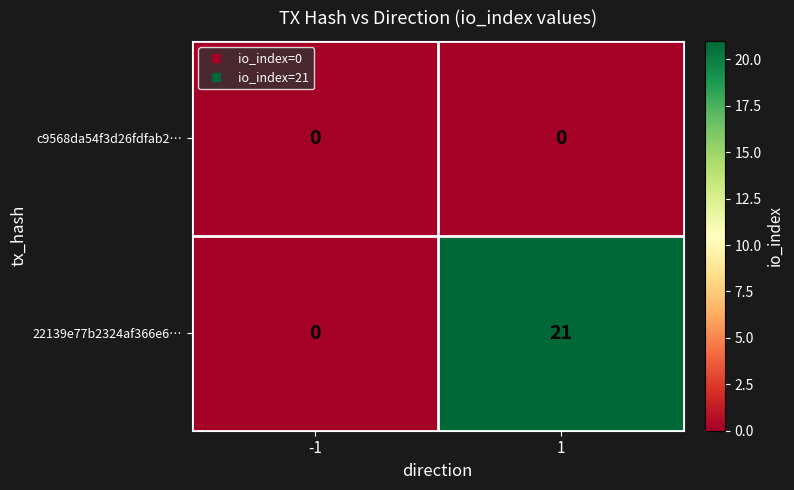

Is it true that 22139e77b2324af366e6… equals 36 at 1?

False